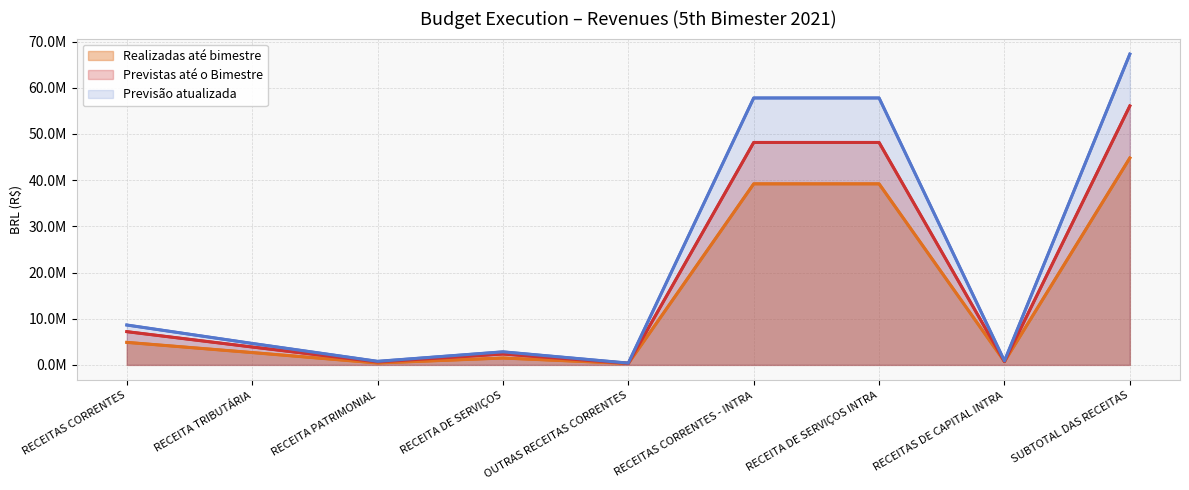

In Realizadas até bimestre, how many points are lower than both neighbors (excluding endpoints)?

3